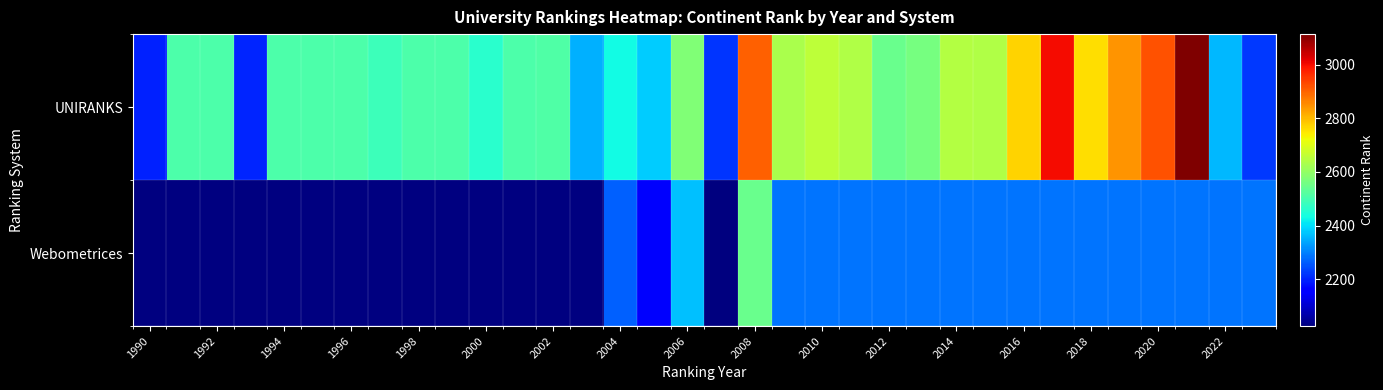

Which series has the widest spread of values?

UNIRANKS